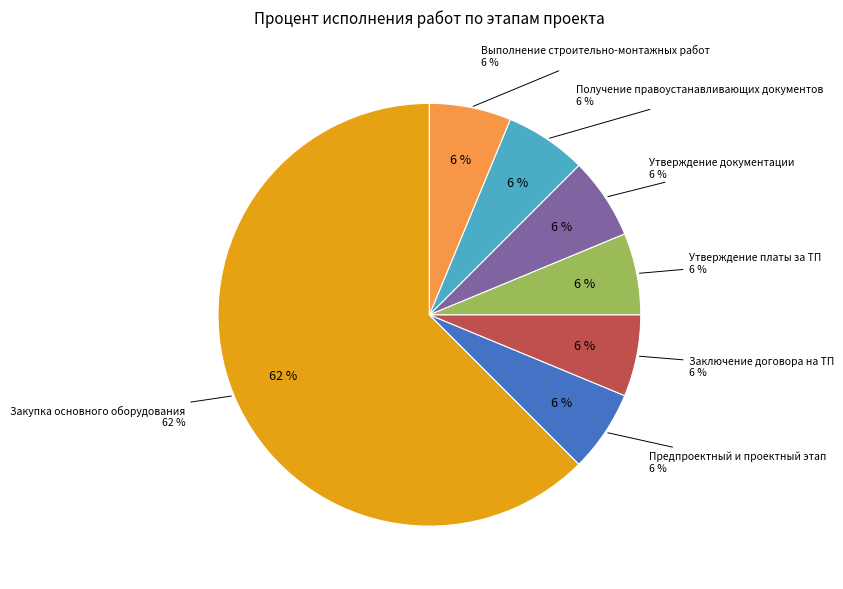

Do Утверждение платы за ТП and Заключение договора на ТП together represent more than half of the pie?

No